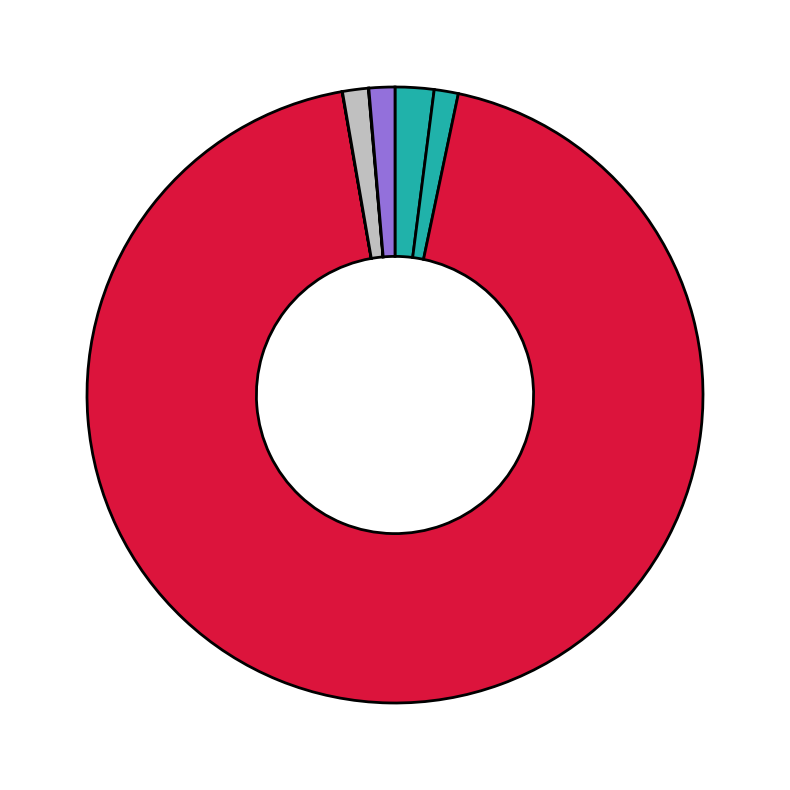

To the nearest percent, what is the difference between the largest and smallest slice percentages?

94%